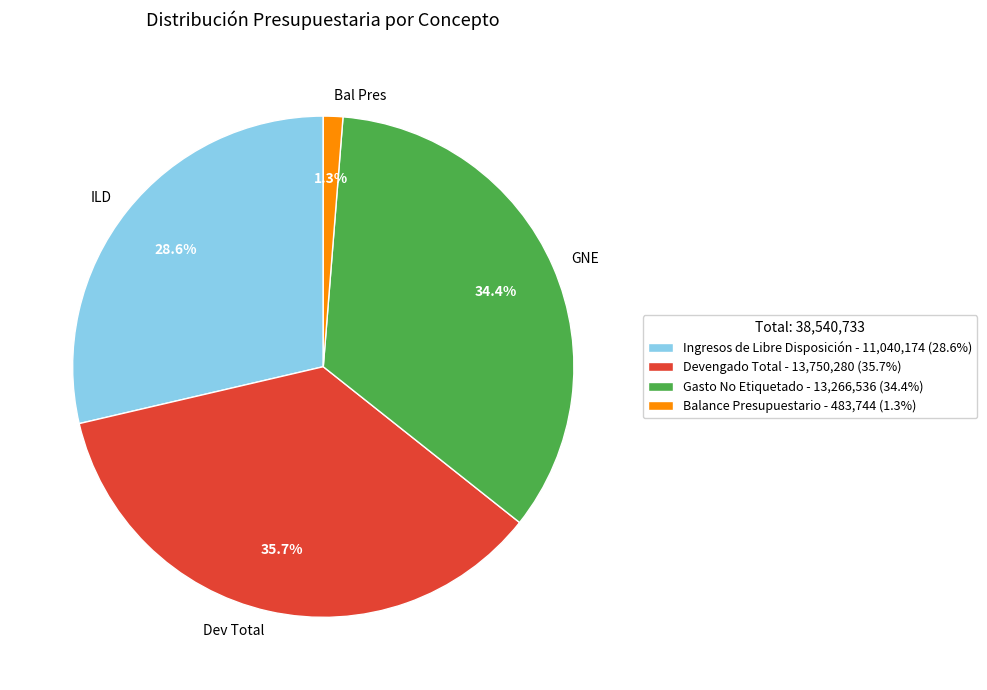

Which category has the biggest portion of the pie?

Devengado Total